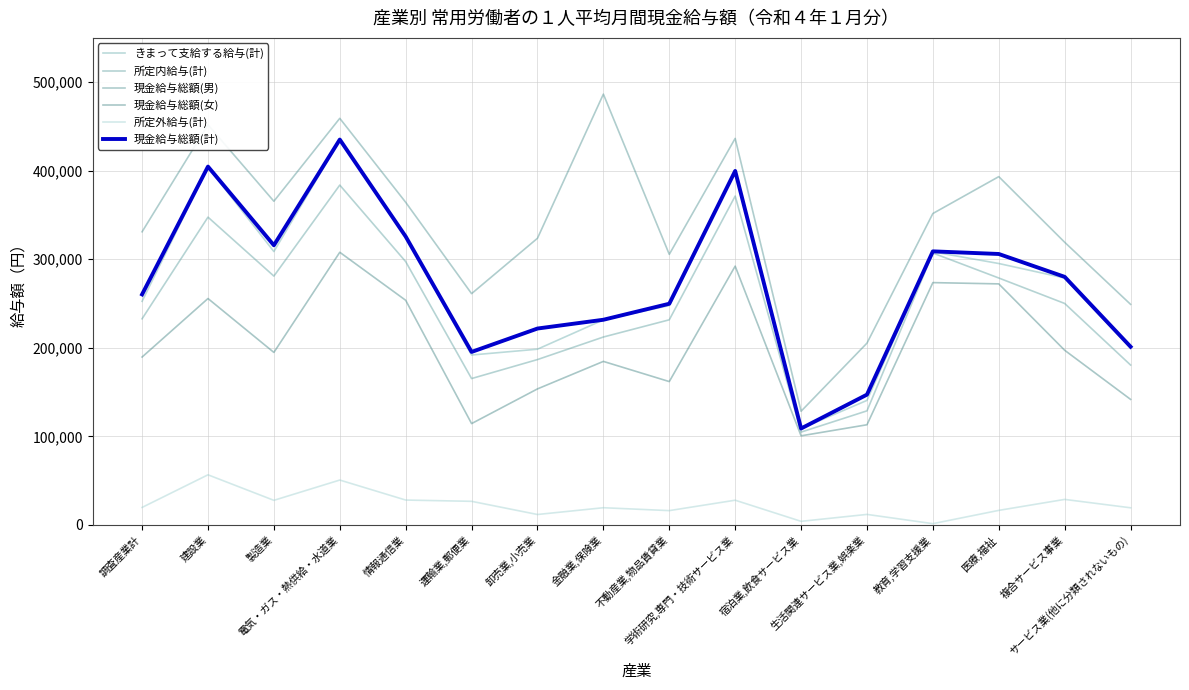

Does the chart display data point markers on the line(s)?

No